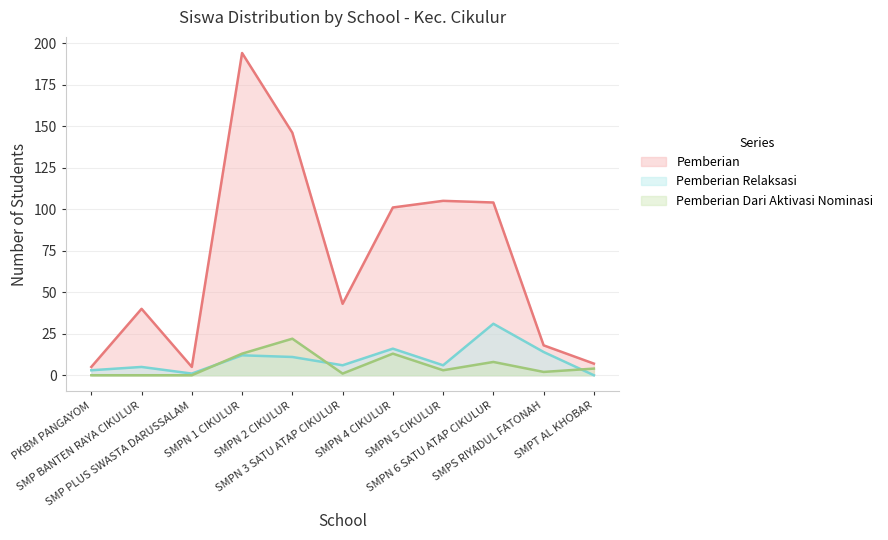

What is the label of the 6th point from the right?

SMPN 3 SATU ATAP CIKULUR